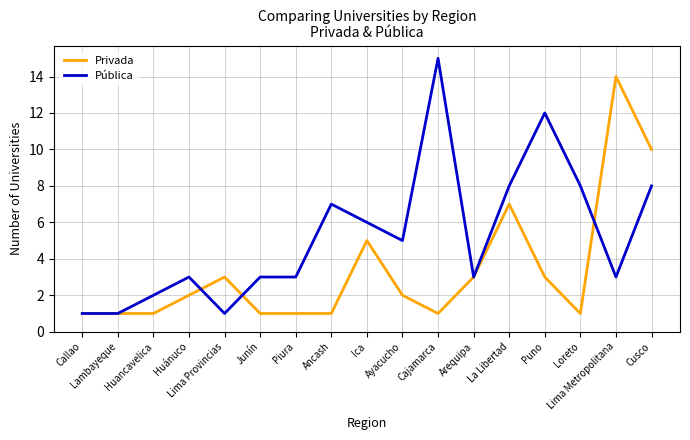

How many lines are shown in the chart?

2